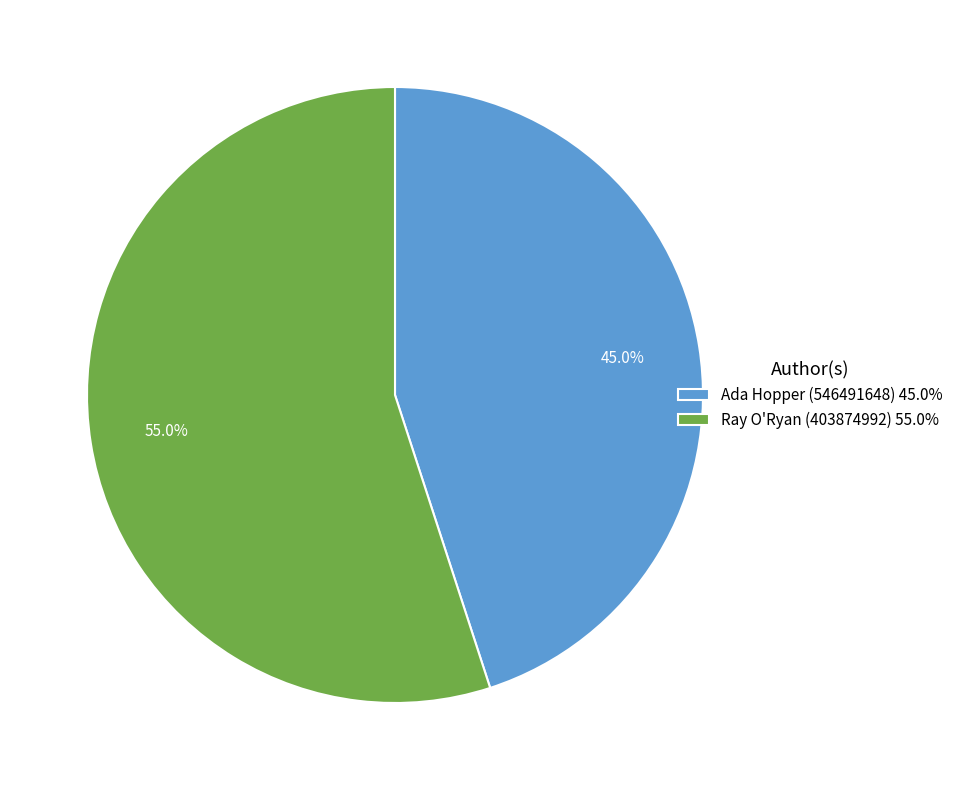

To the nearest percent, what percentage of the pie is Ray O'Ryan (403874992)?

55%